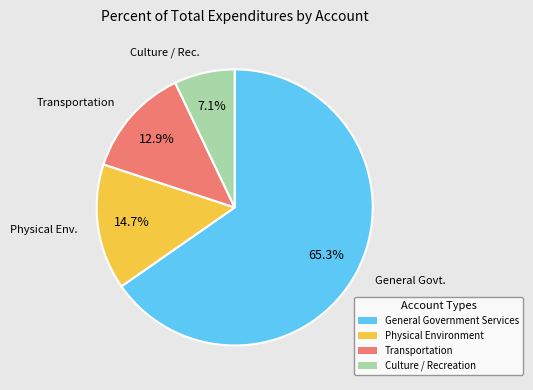

What percentage do Physical Environment and Culture / Recreation together represent?

21.8%